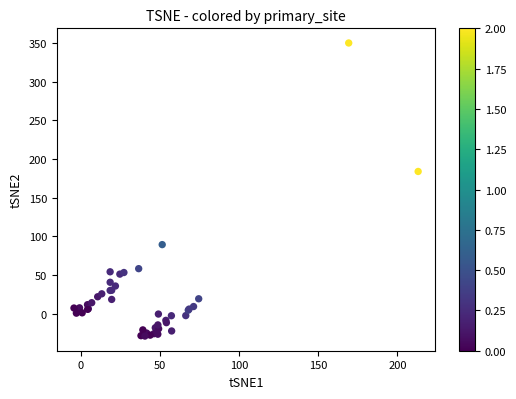

What Y value in the scatter plot is closest to 160?

184.0